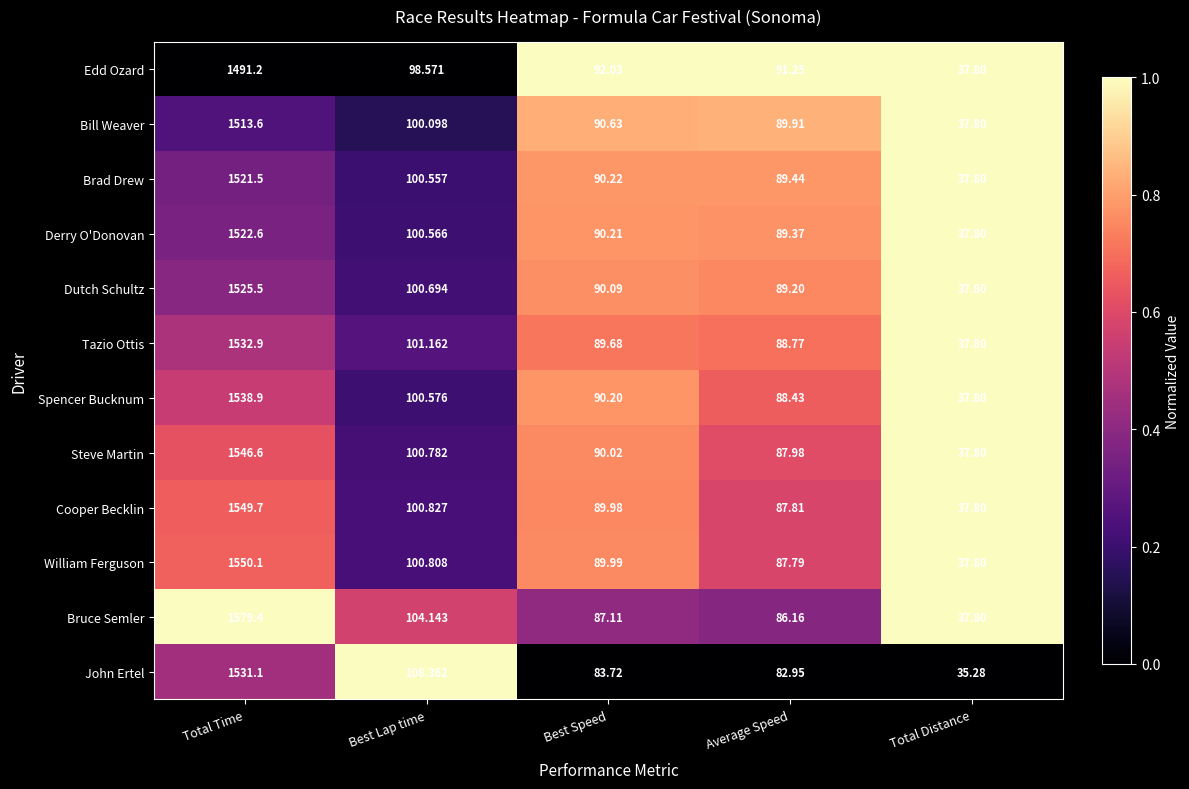

List the labels in order of John Ertel value, smallest first.

Total Distance, Average Speed, Best Speed, Best Lap time, Total Time